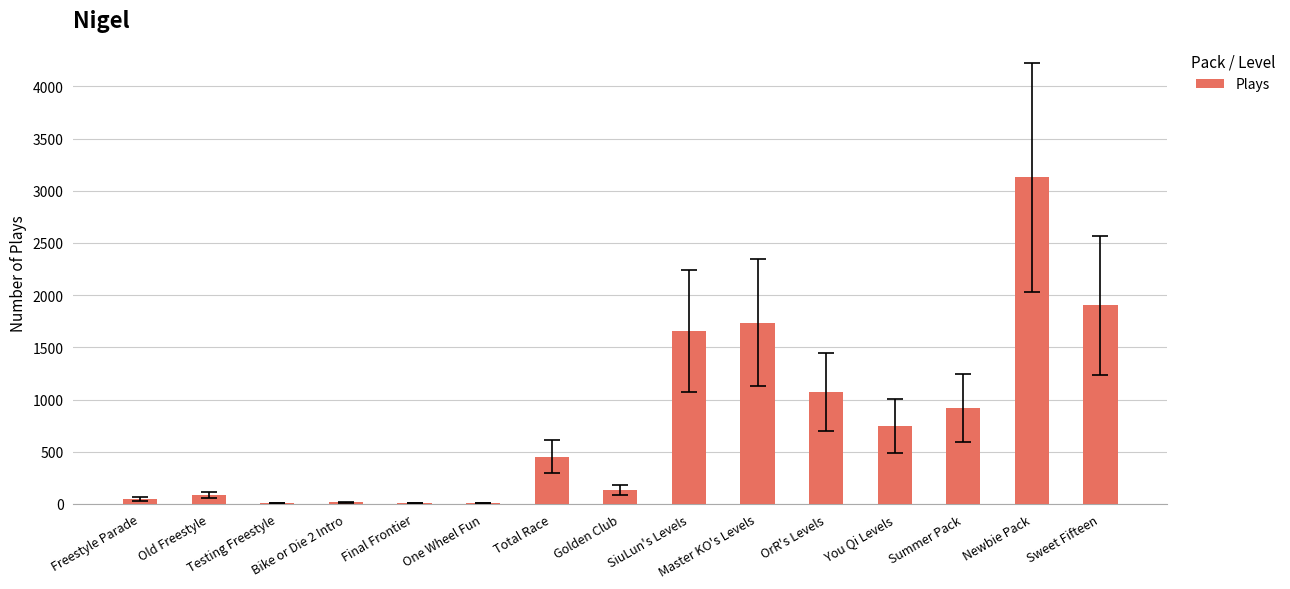

What is the difference between the values at Golden Club and Testing Freestyle?

128